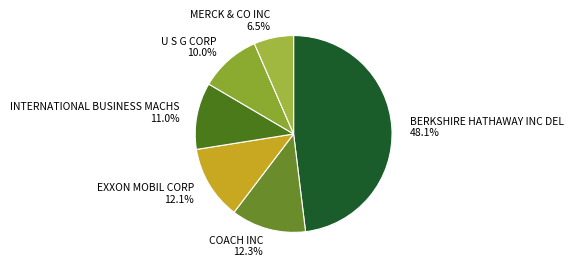

What is the largest slice in the pie chart?

BERKSHIRE HATHAWAY INC DEL